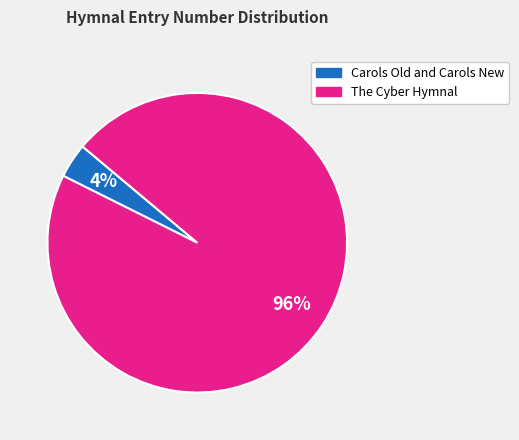

What percentage is the The Cyber Hymnal slice, to the nearest percent?

96%